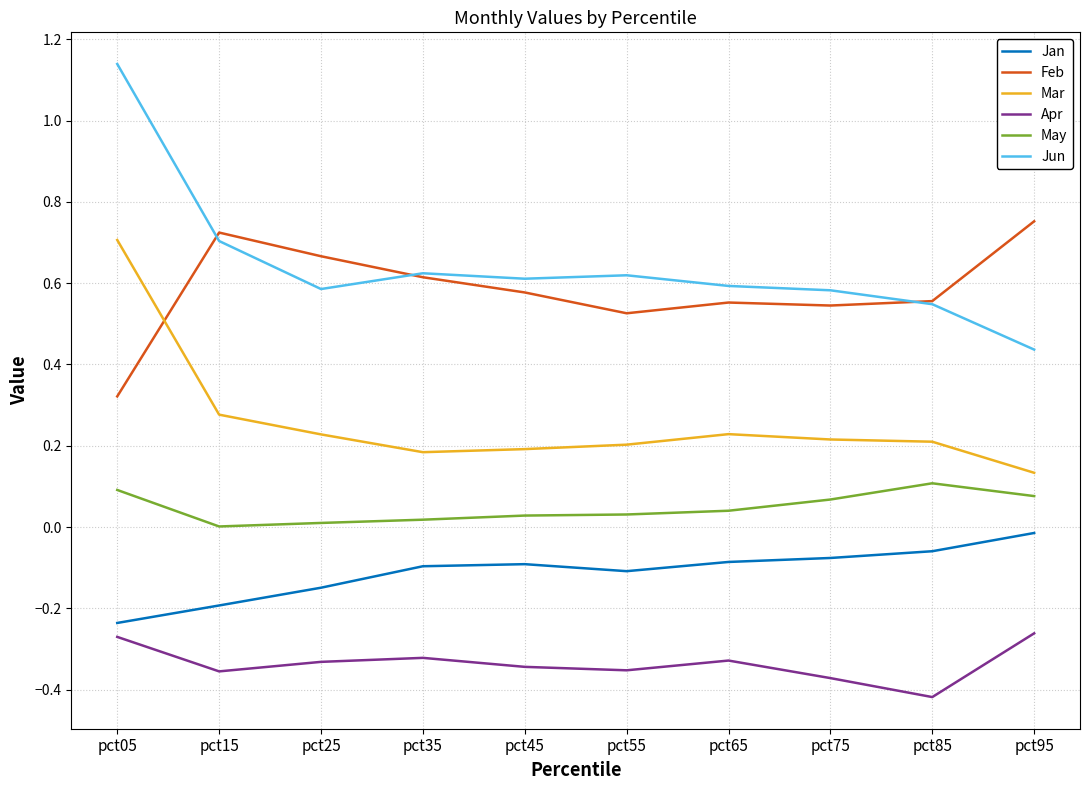

How many lines are shown in the chart?

6